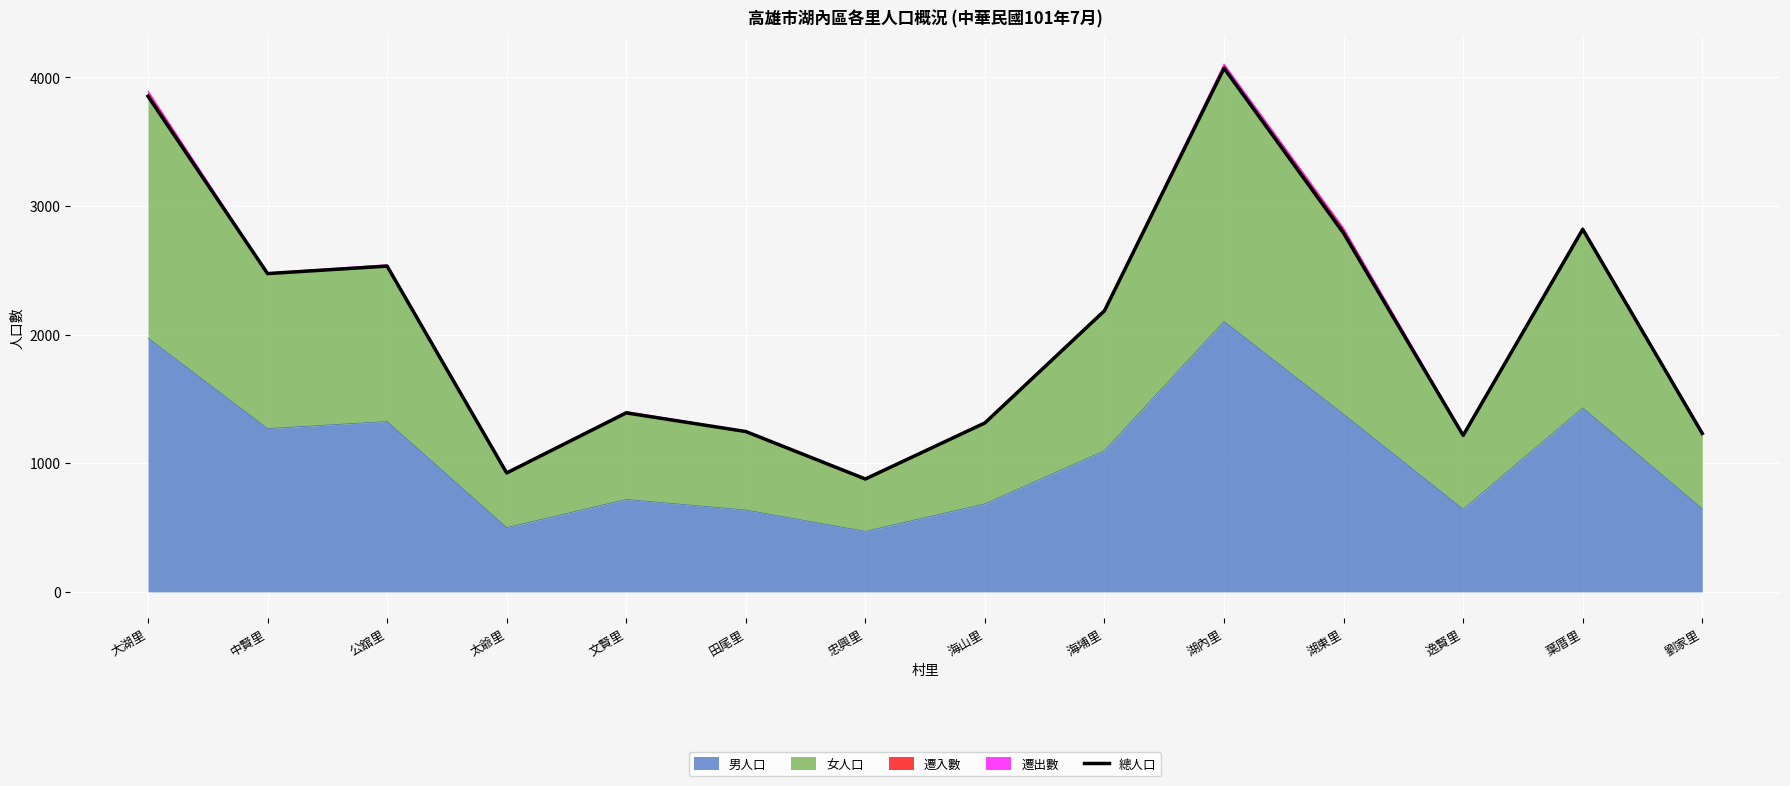

Read the value at 湖內里.

4072